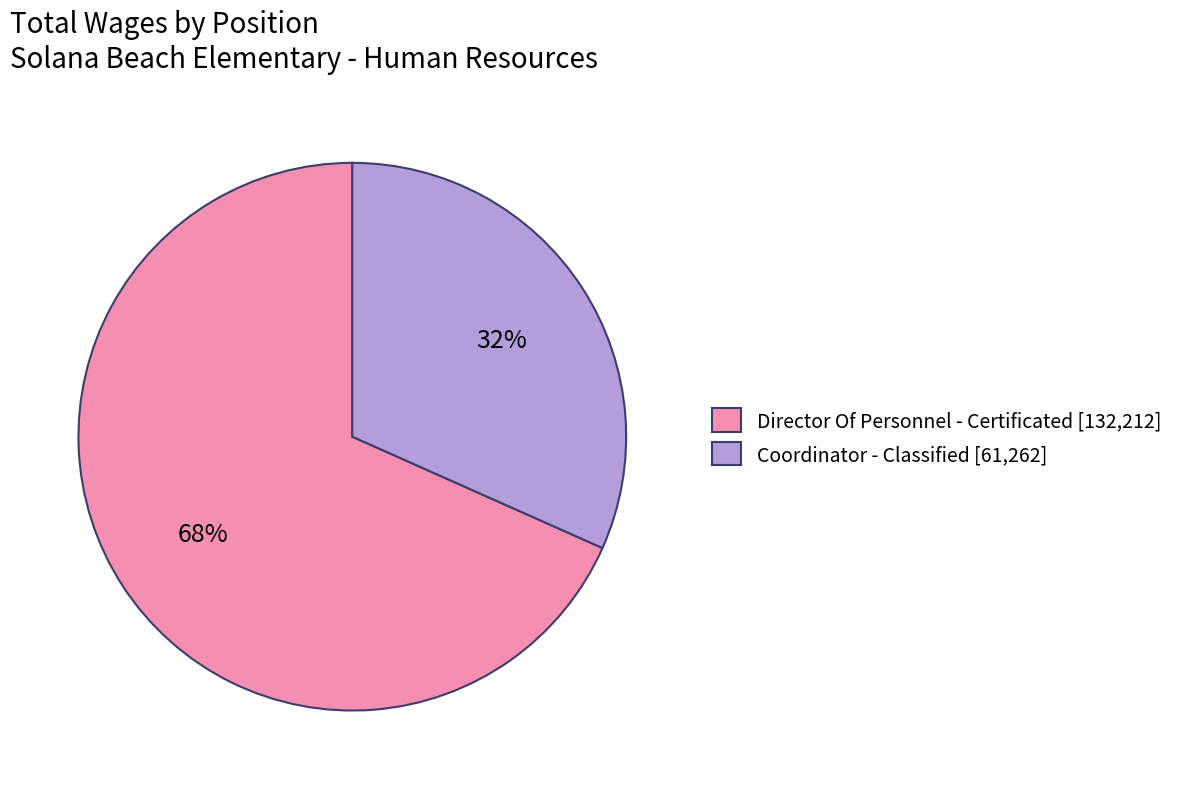

How many segments does this pie chart have?

2